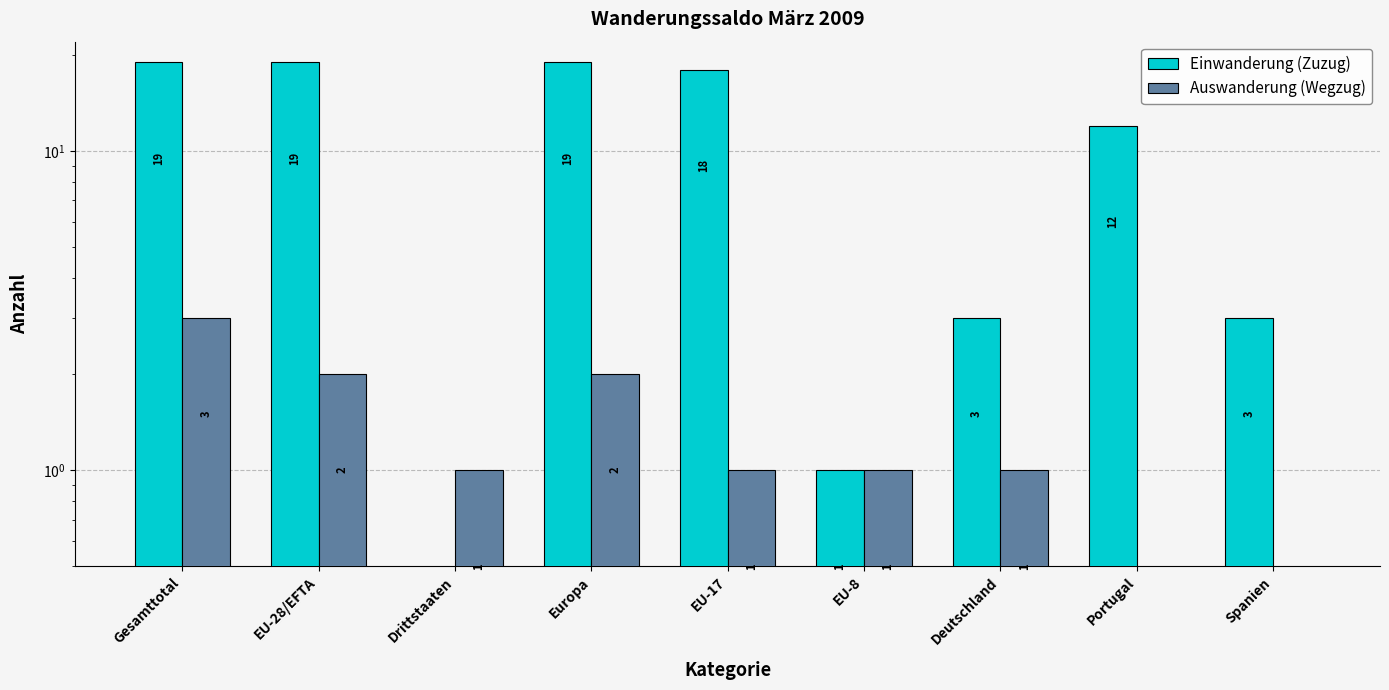

Which series has the largest range (max minus min)?

Einwanderung (Zuzug)